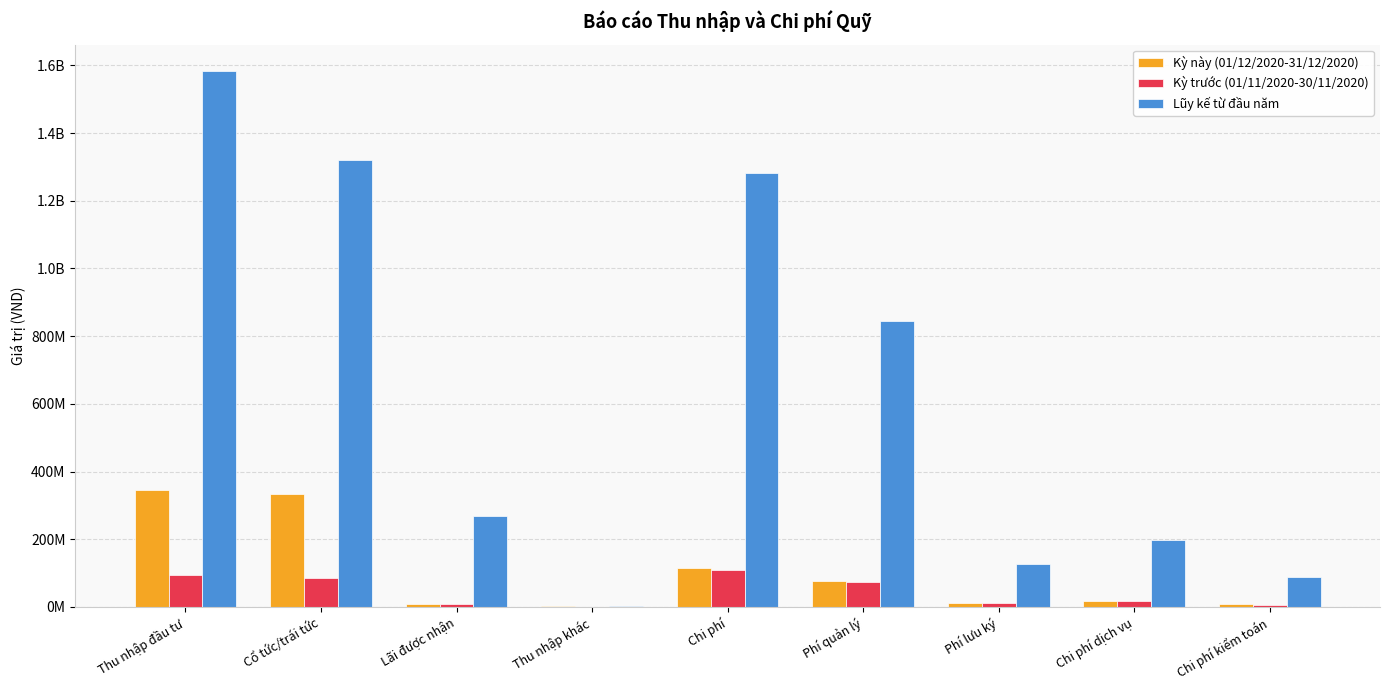

What is the label of the 1st bar from the right?

Chi phí kiểm toán